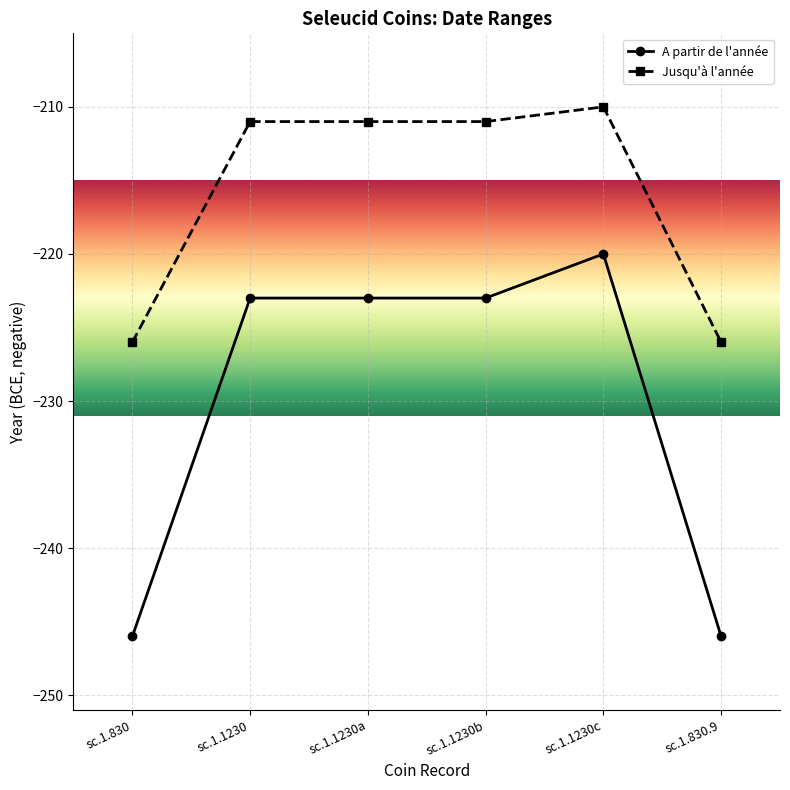

Does the chart have visible grid lines?

Yes